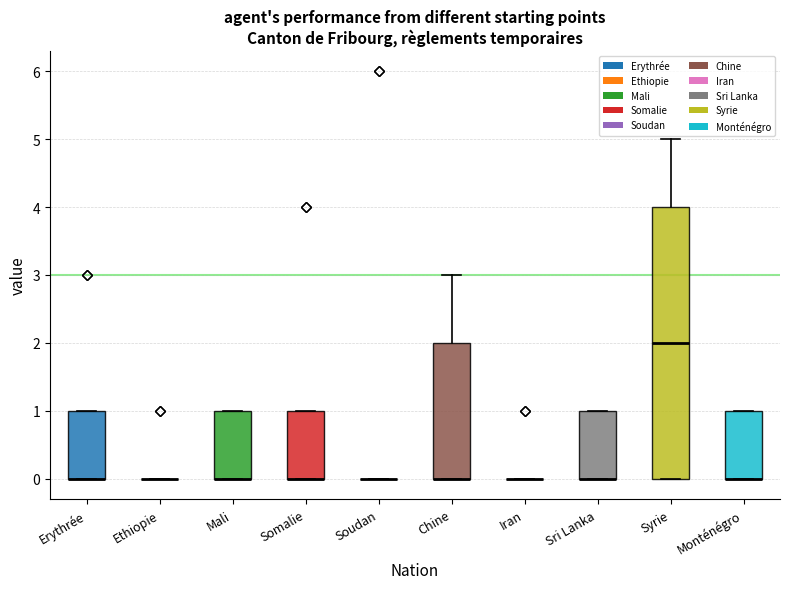

Reading left to right, read every box against the y-axis: the position of its median line, the range the box covers, and the ends of its whiskers. The values are not printed on the chart, so give them approximately, as read against the axis.

Erythrée: median 0 (drawn on the box's lower edge), box 0 to 1, whiskers 0 to 1
Ethiopie: box collapsed to a line at 0, whiskers 0 to 0
Mali: median 0 (drawn on the box's lower edge), box 0 to 1, whiskers 0 to 1
Somalie: median 0 (drawn on the box's lower edge), box 0 to 1, whiskers 0 to 1
Soudan: box collapsed to a line at 0, whiskers 0 to 0
Chine: median 0 (drawn on the box's lower edge), box 0 to 2, whiskers 0 to 3
Iran: box collapsed to a line at 0, whiskers 0 to 0
Sri Lanka: median 0 (drawn on the box's lower edge), box 0 to 1, whiskers 0 to 1
Syrie: median 2, box 0 to 4, whiskers 0 to 5
Monténégro: median 0 (drawn on the box's lower edge), box 0 to 1, whiskers 0 to 1